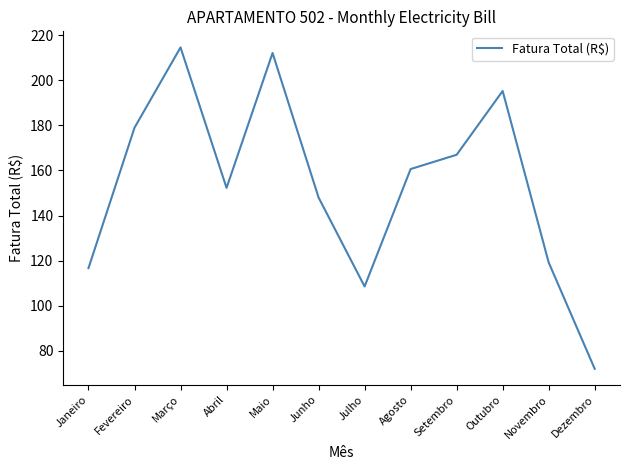

What position from the left is Outubro?

10